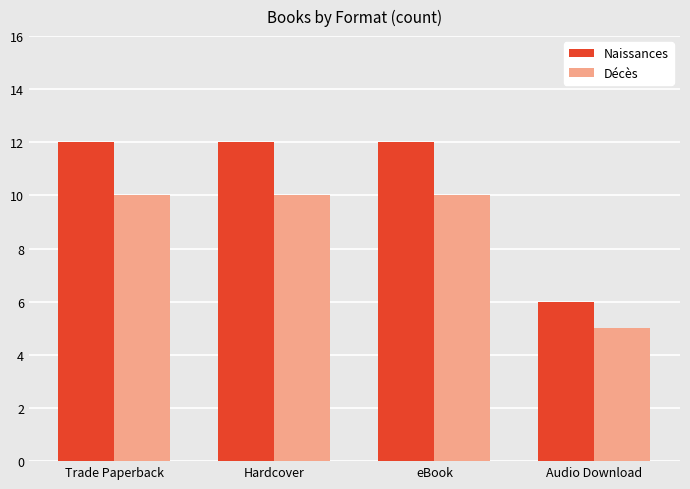

What position from the left is eBook?

3